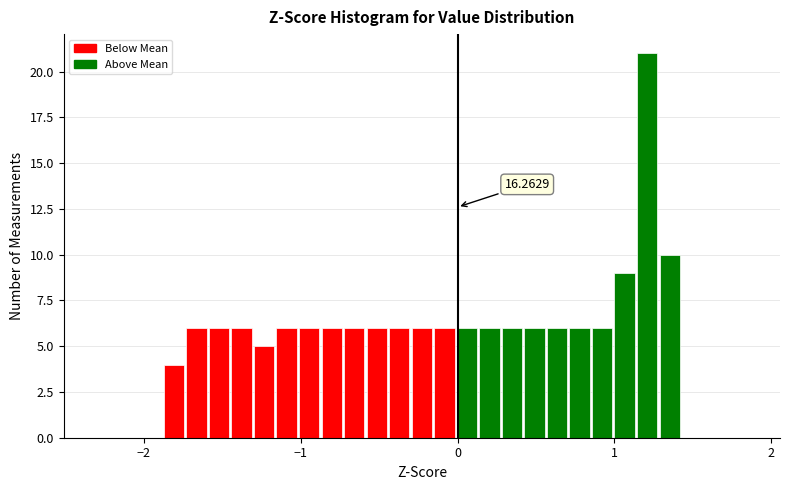

Read against the x-axis, roughly where is the centre of the tallest bar?

1.2